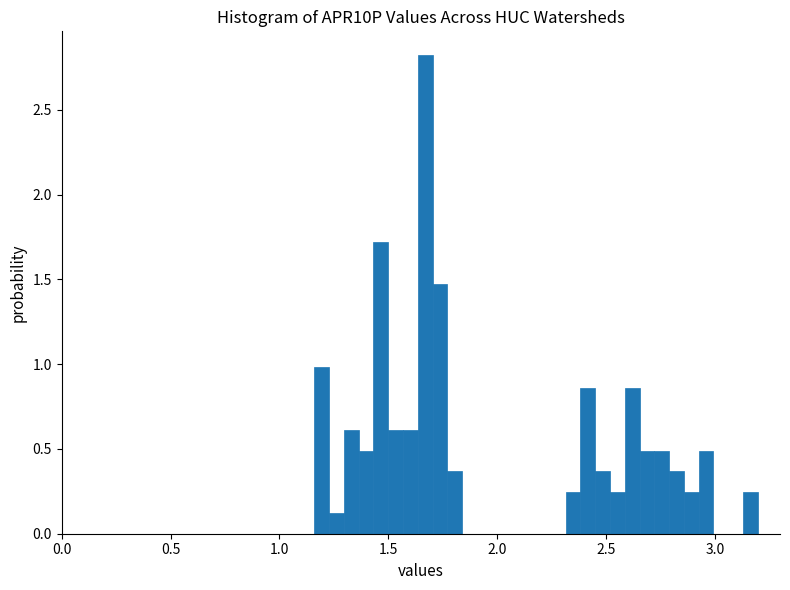

Around what value on the x-axis is the tallest bar? Give the approximate position of its centre, as read against the axis.

1.65